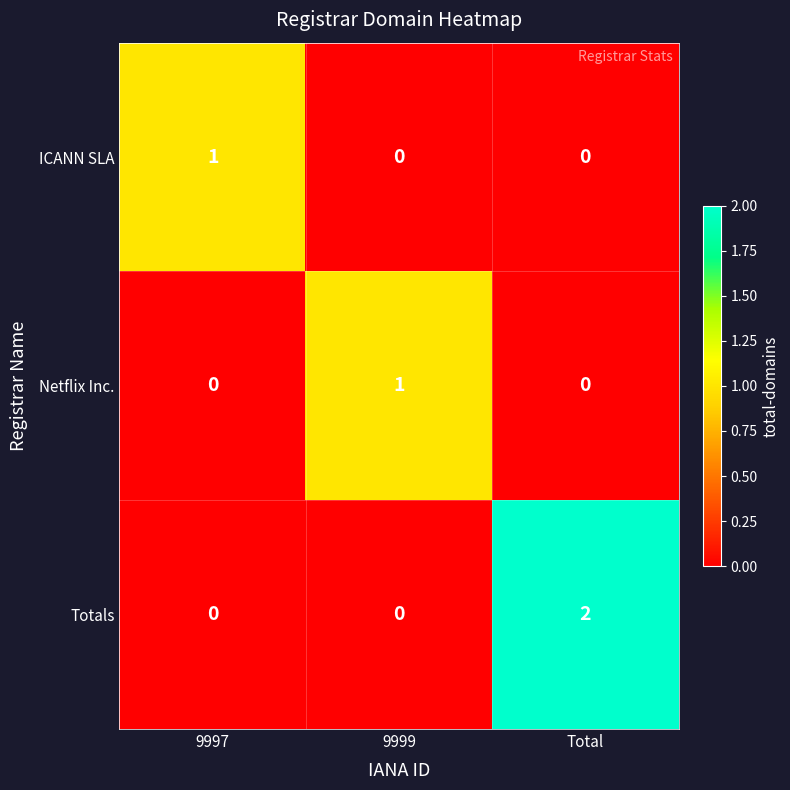

How many Totals values are between 0 and 2?

3